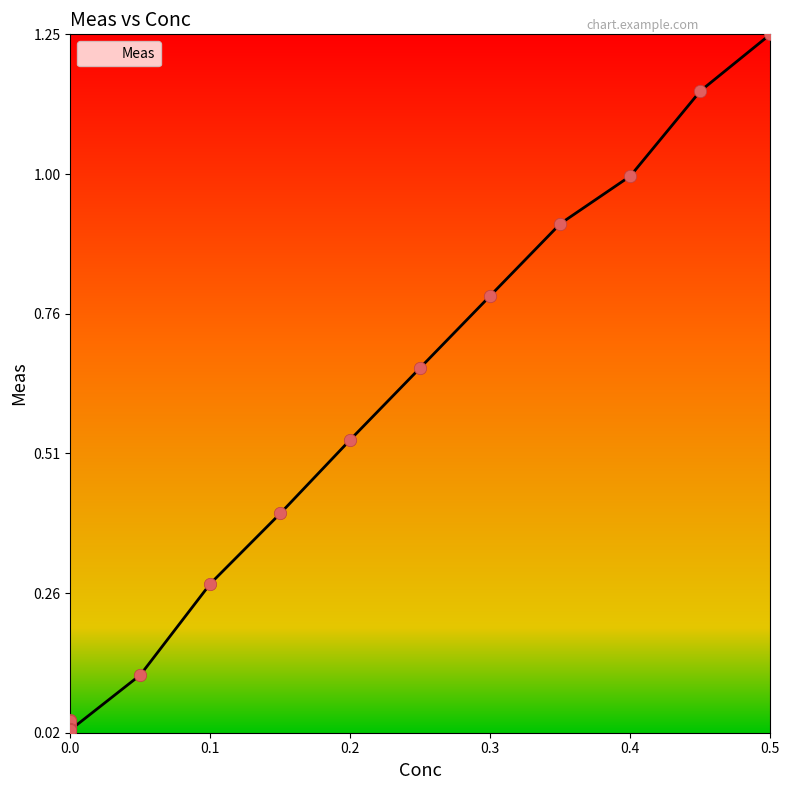

What is the change in value from 0.1 to 0.45?

+0.9